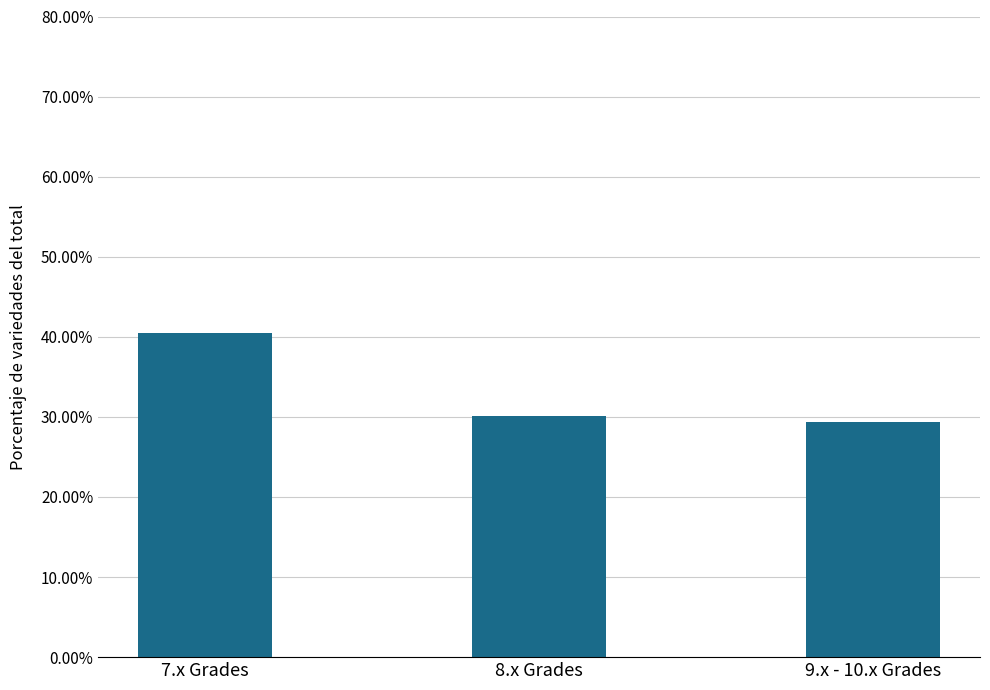

What is the average value?

33.3